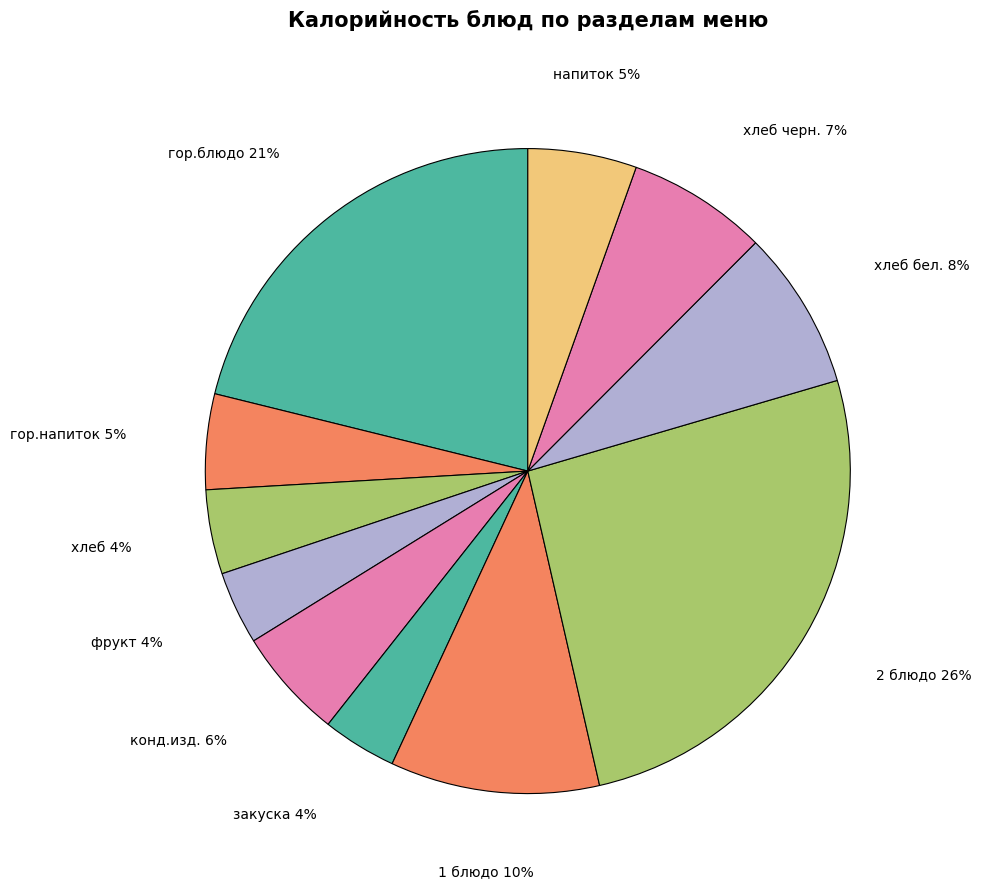

Which slice is the largest?

2 блюдо